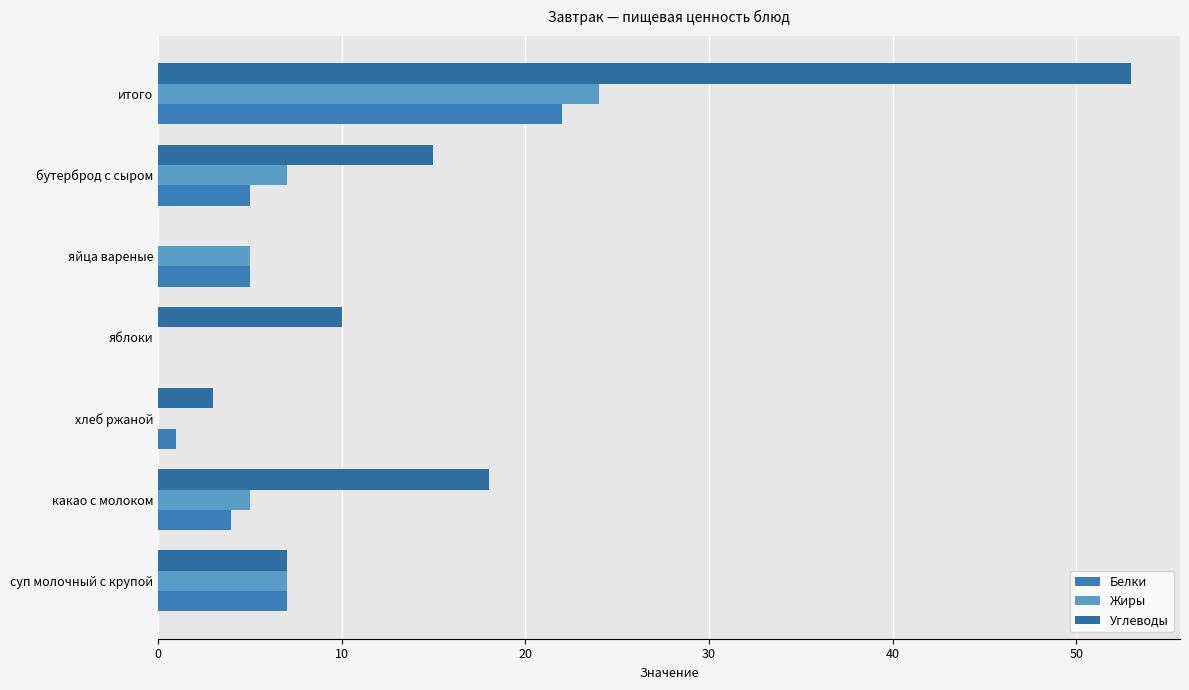

How many data points does each series have?

7